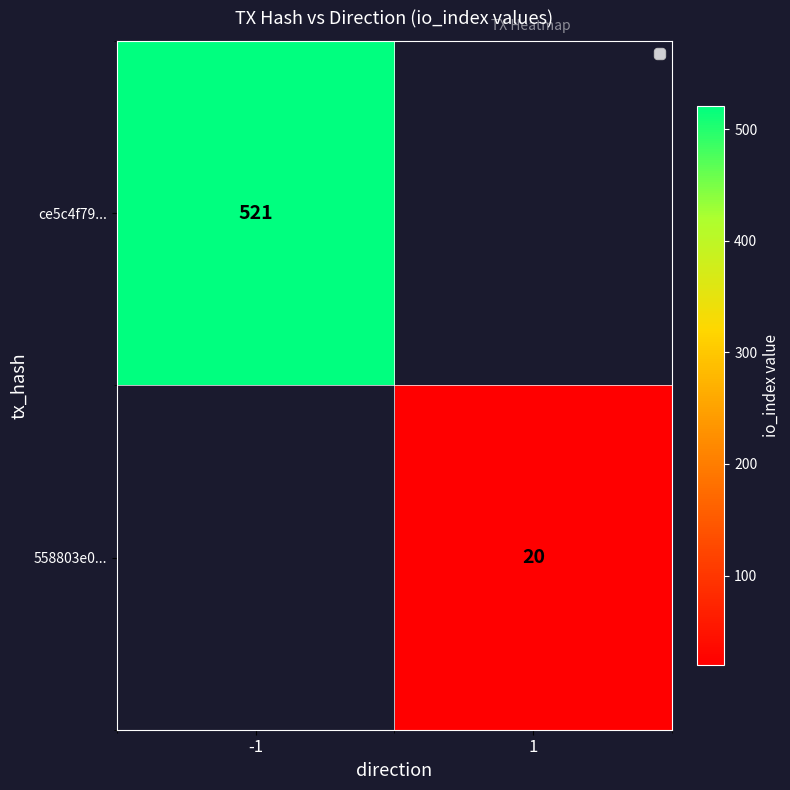

True or false: ce5c4f79... has a value of 274 at -1.

False